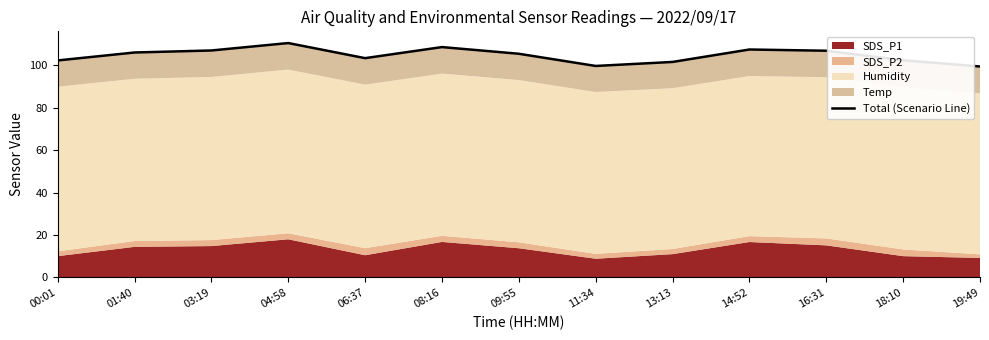

Where is the first local maximum?

04:58